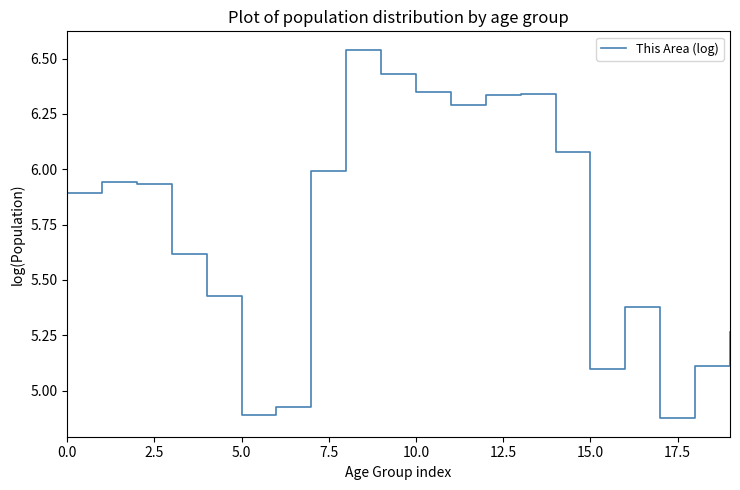

What is the difference between the maximum and minimum values?

1.7